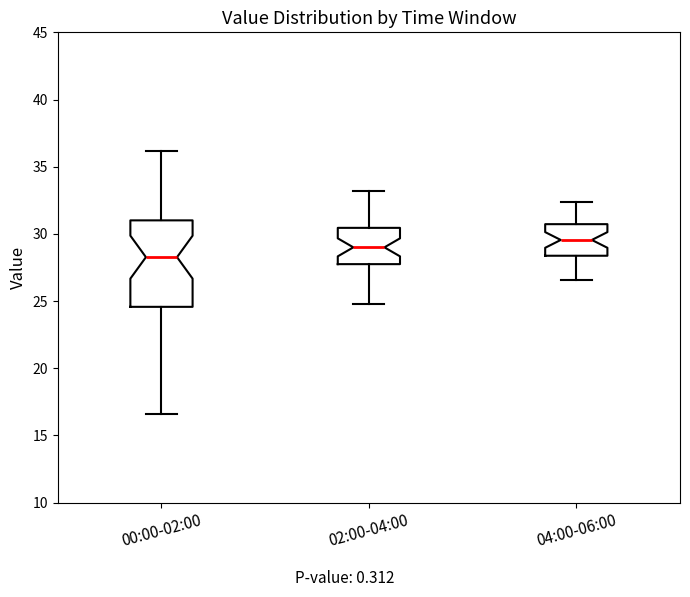

Reading left to right, transcribe this box plot: for each box, give where its median line is, the range the box spans, and where its two whiskers end, as read against the y-axis. The values are not printed on the chart, so give them approximately, as read against the axis.

00:00-02:00: median 28.5, box 24.5 to 31.0, whiskers 16.5 to 36.0
02:00-04:00: median 29.0, box 28.0 to 30.5, whiskers 25.0 to 33.0
04:00-06:00: median 29.5, box 28.5 to 30.5, whiskers 26.5 to 32.5